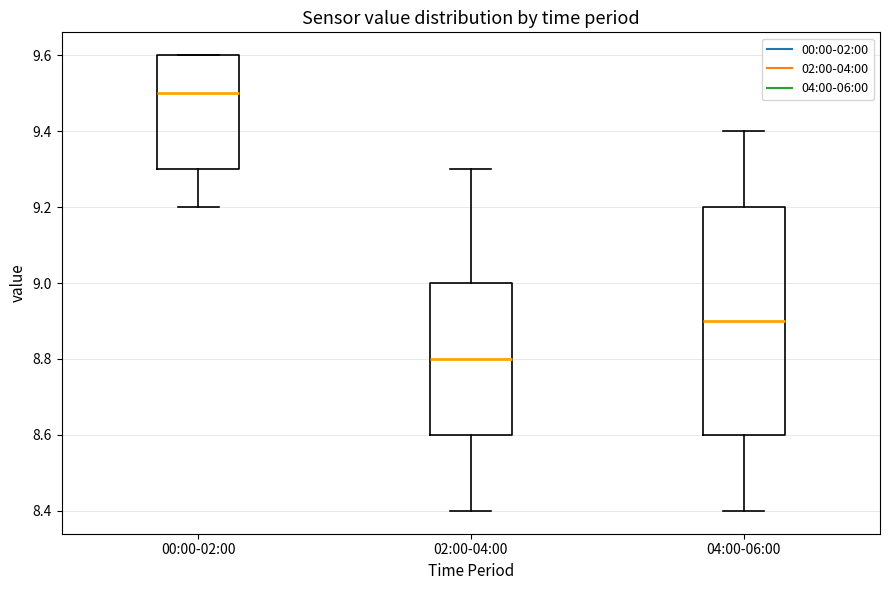

Reading left to right, transcribe this box plot: for each box, give where its median line is, the range the box spans, and where its two whiskers end, as read against the y-axis. The values are not printed on the chart, so give them approximately, as read against the axis.

00:00-02:00: median 9.5, box 9.3 to 9.6, whiskers 9.2 to 9.6
02:00-04:00: median 8.8, box 8.6 to 9.0, whiskers 8.4 to 9.3
04:00-06:00: median 8.9, box 8.6 to 9.2, whiskers 8.4 to 9.4